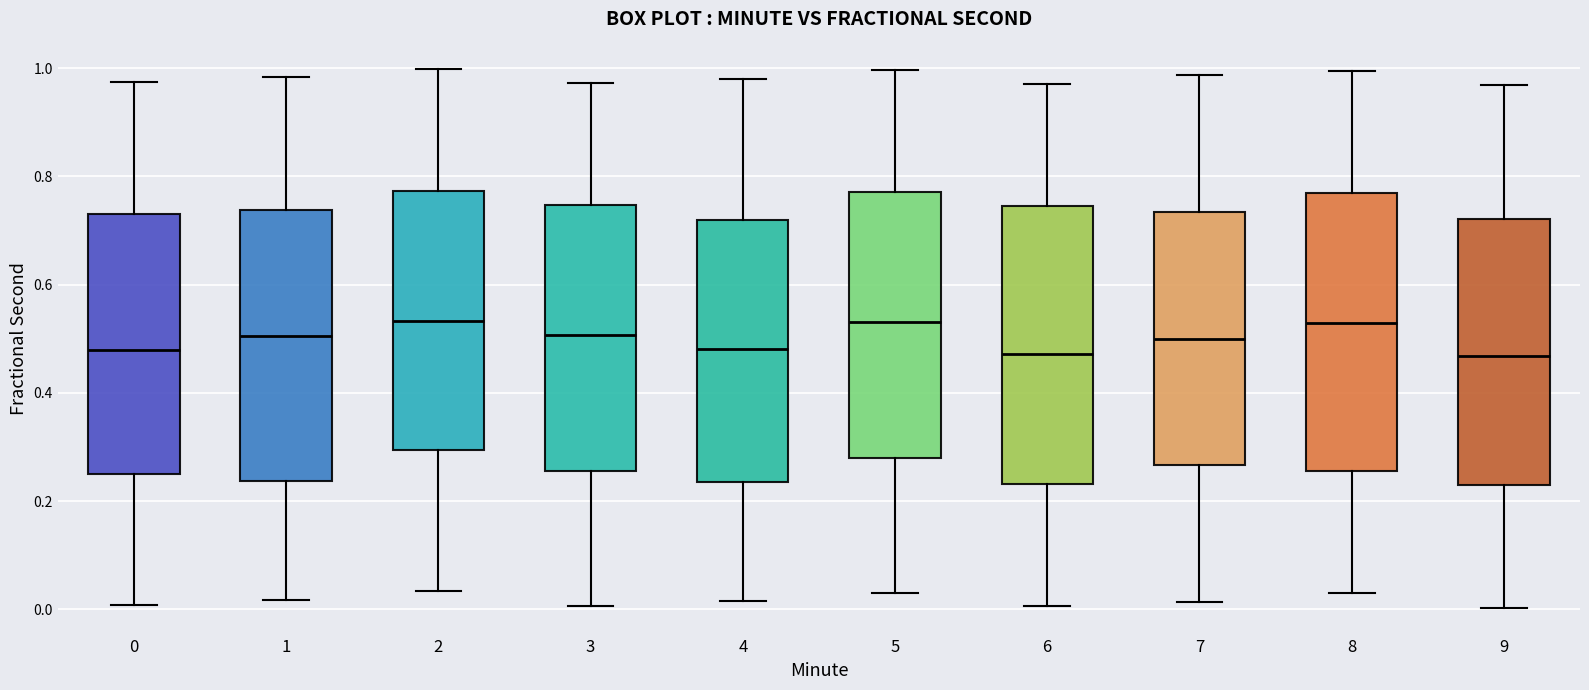

Where does the median line of the box at x = 2 sit on the y-axis? The values are not printed on the chart, so give them approximately, as read against the axis.

0.54